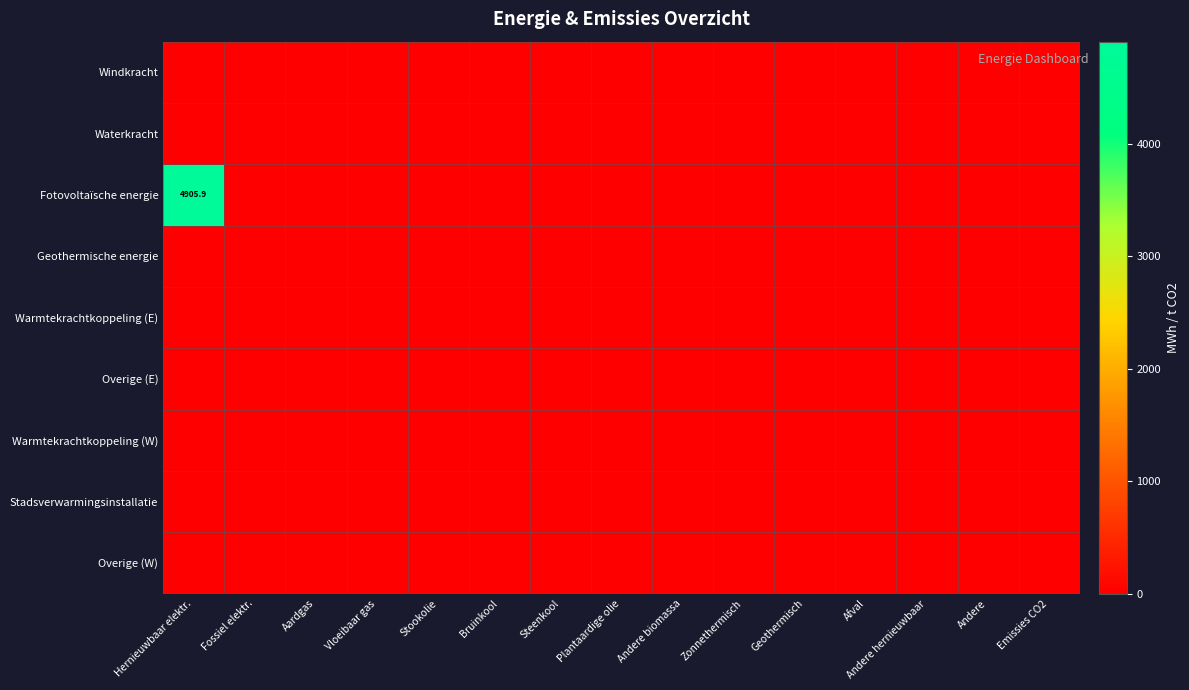

Which category has the highest value across all series?

Hernieuwbaar elektr.